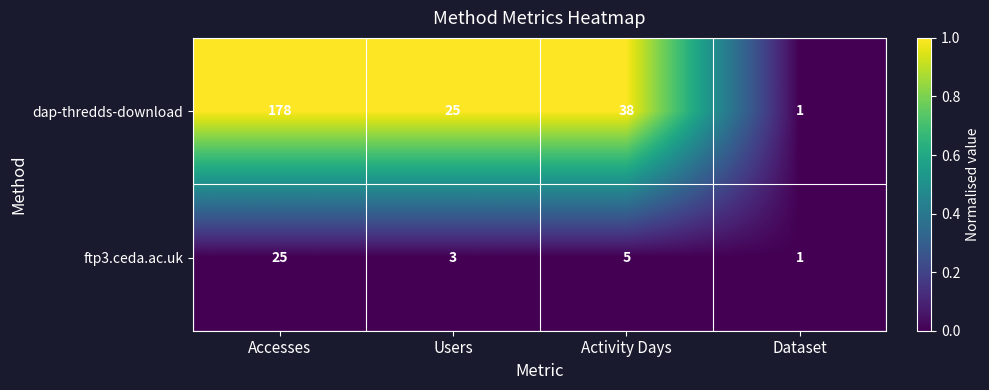

At which label is dap-thredds-download closest to 89?

Activity Days